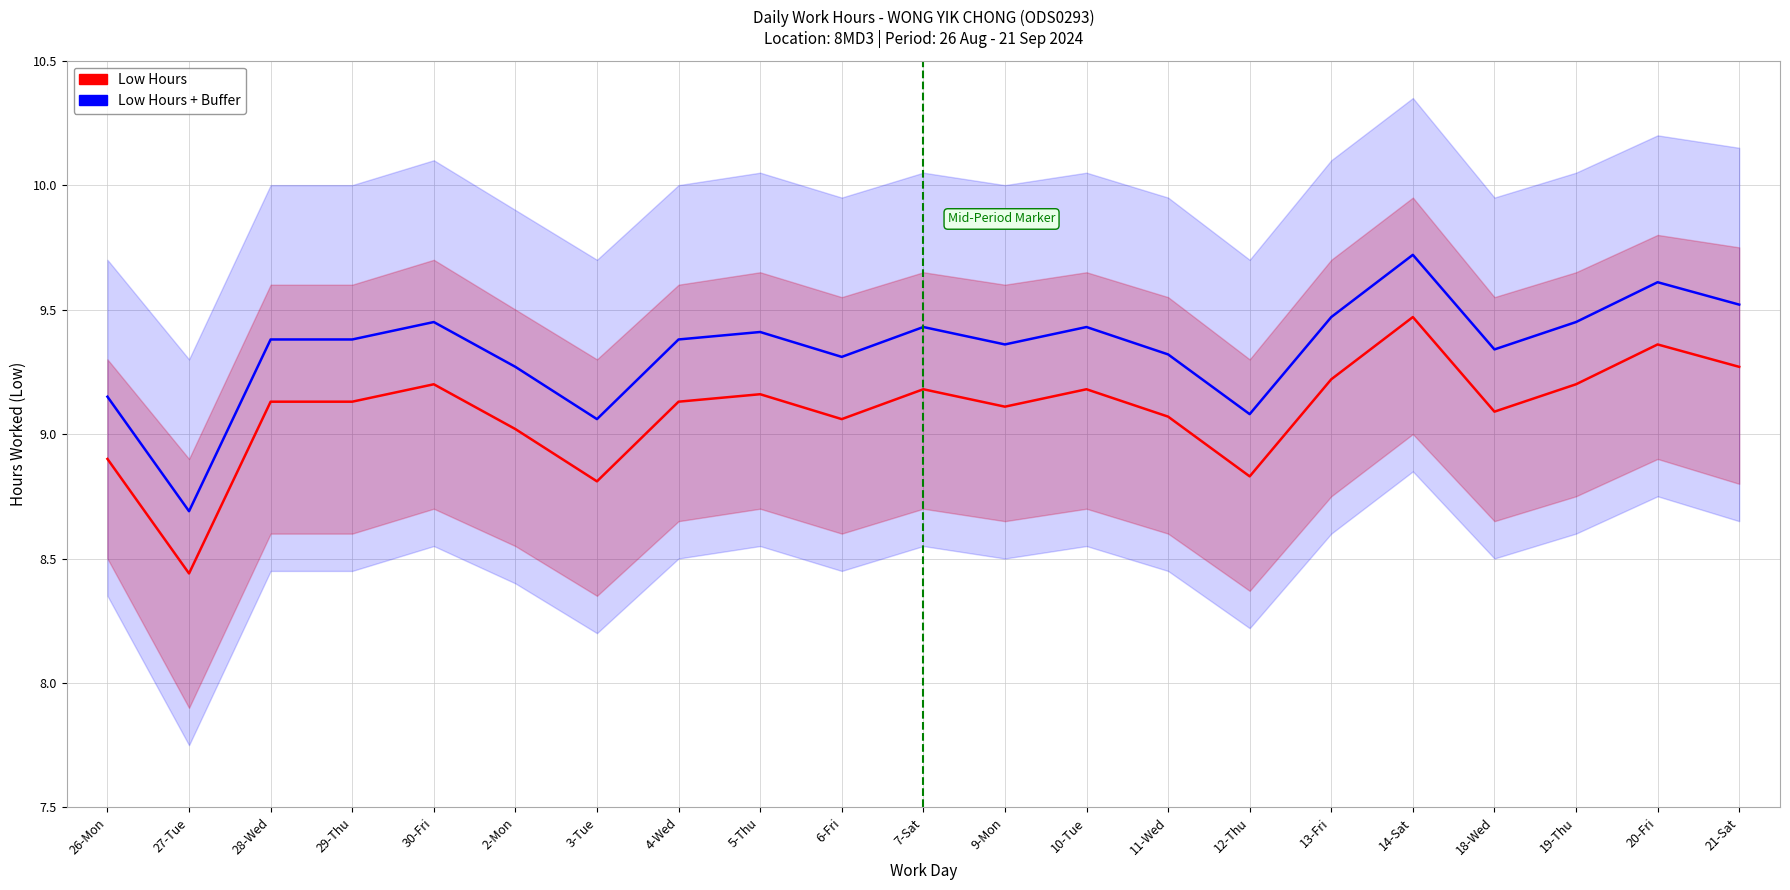

At 28-Wed, list the series in order from largest to smallest.

Low Hours + Buffer, Low Hours